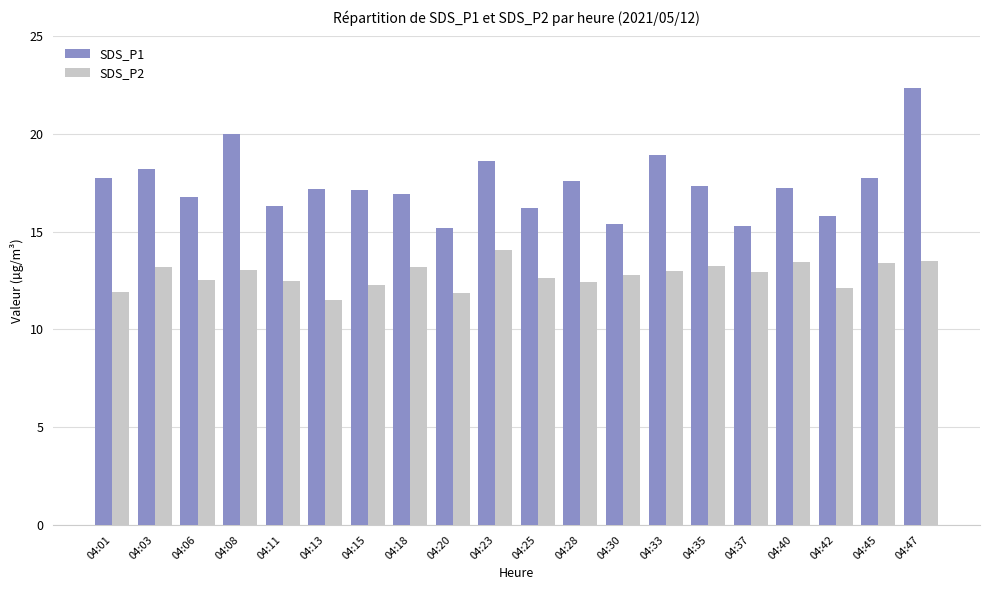

Which category has the highest value across all series?

04:47